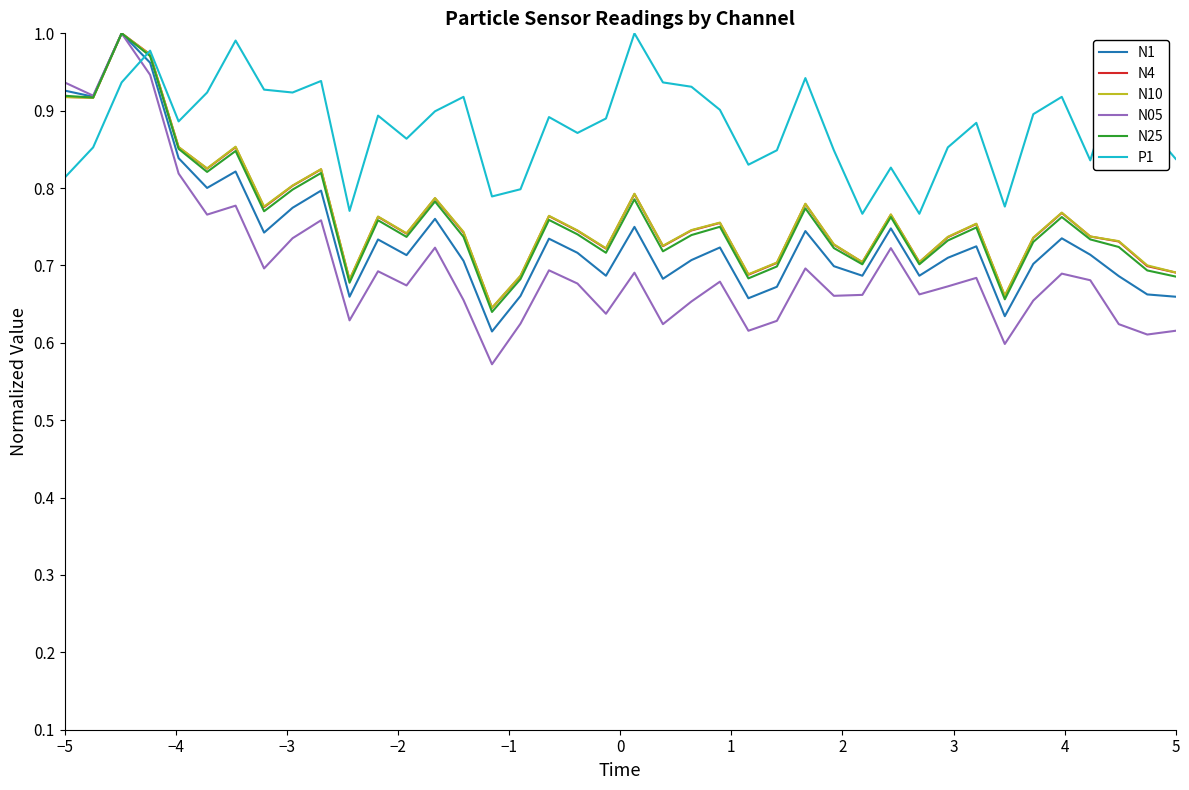

What are all the series names shown in the legend?

N1, N4, N10, N05, N25, P1